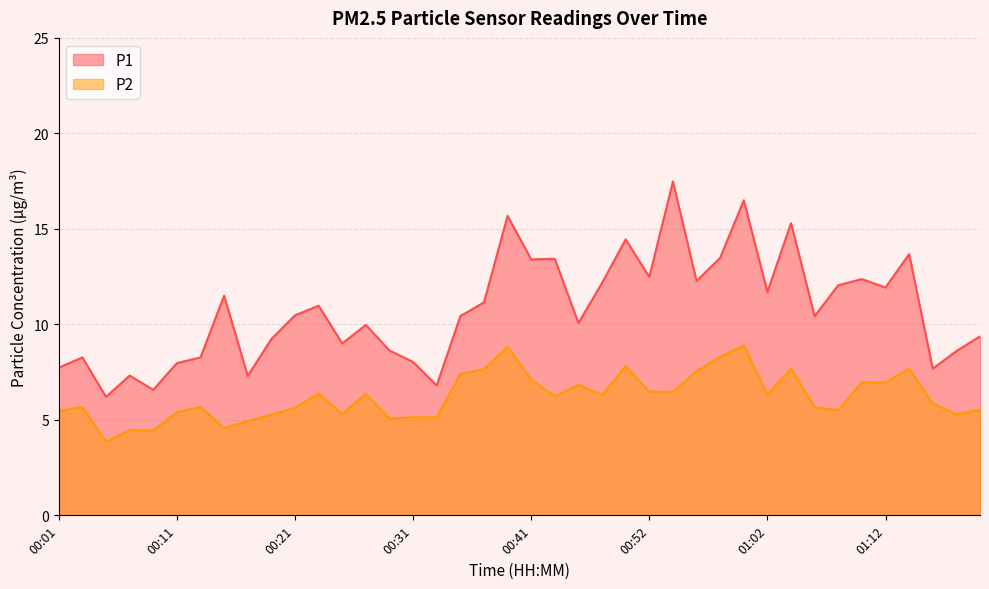

At which category does P1 reach its first local valley?

00:05